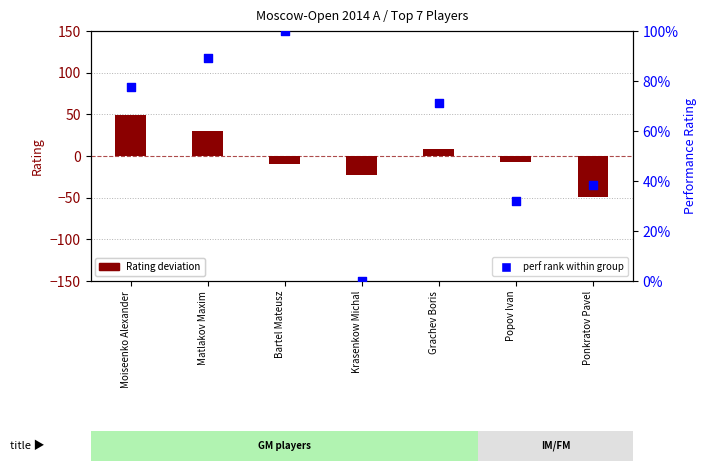

Which series reaches the minimum Y coordinate?

Rating deviation